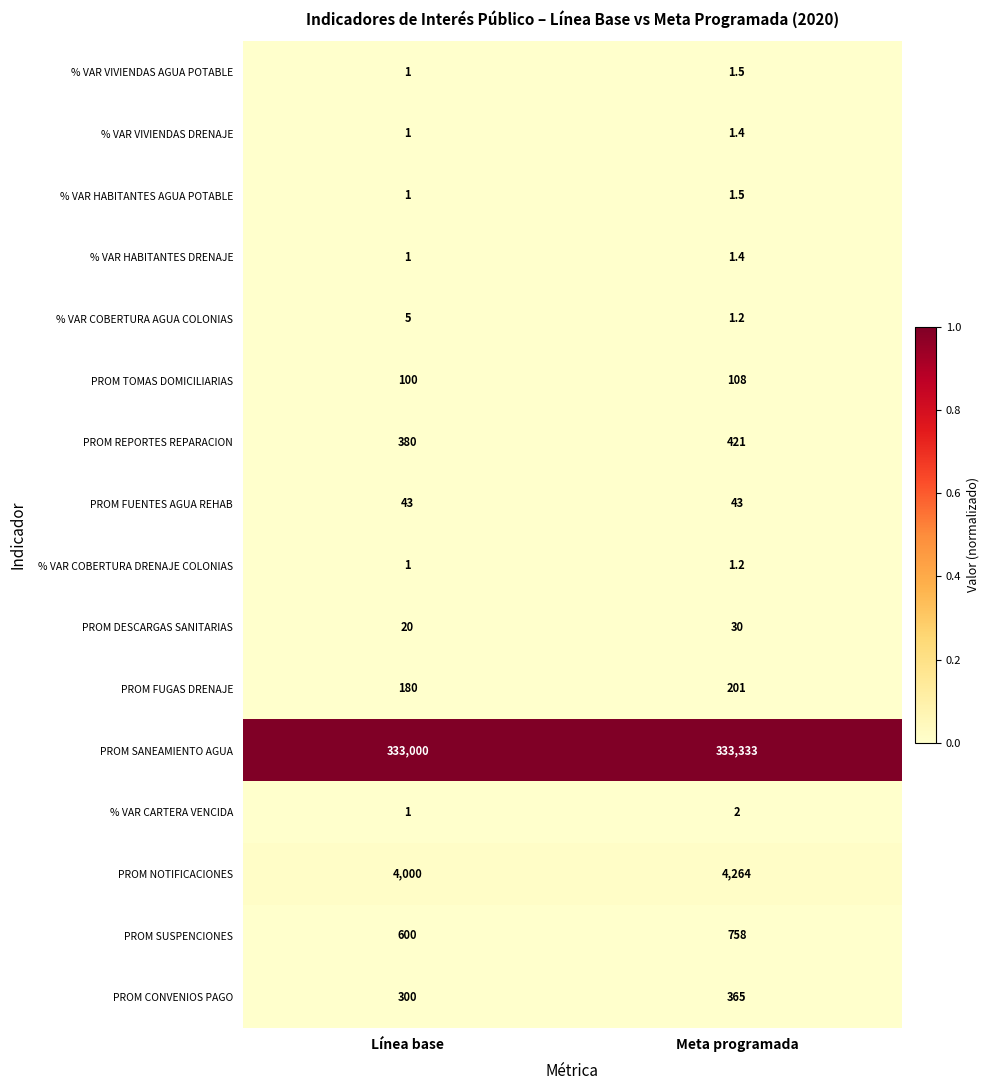

Which category has the lowest value across all series?

Línea base